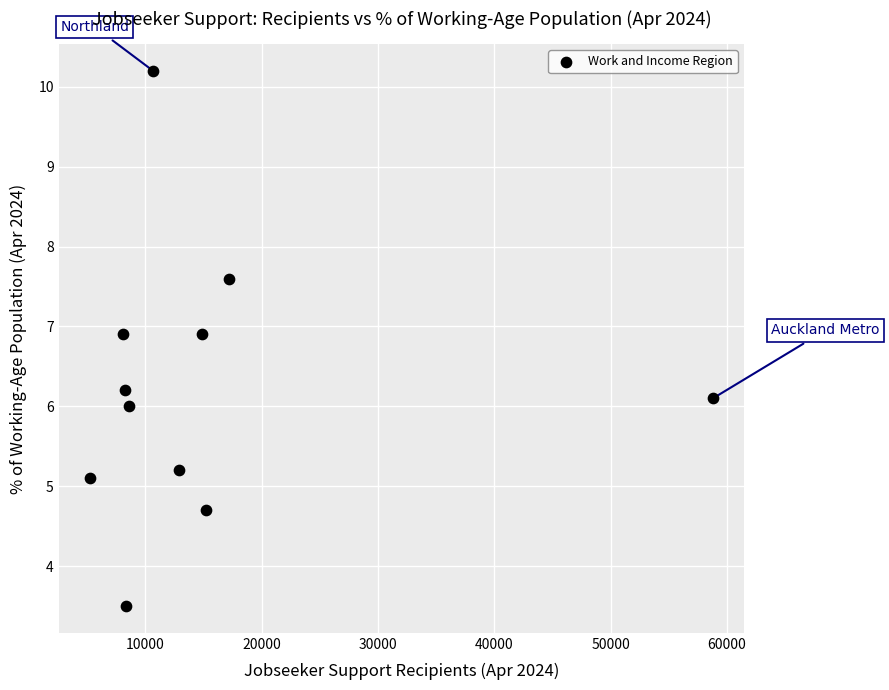

What is the range of X values (max minus min)?

53571.0